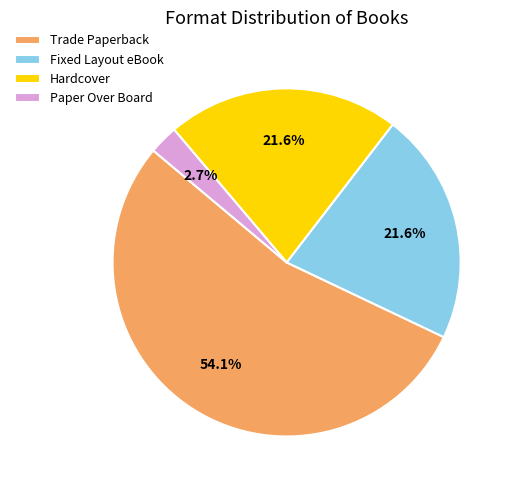

To the nearest percent, what is the combined percentage of Paper Over Board and Hardcover?

24%